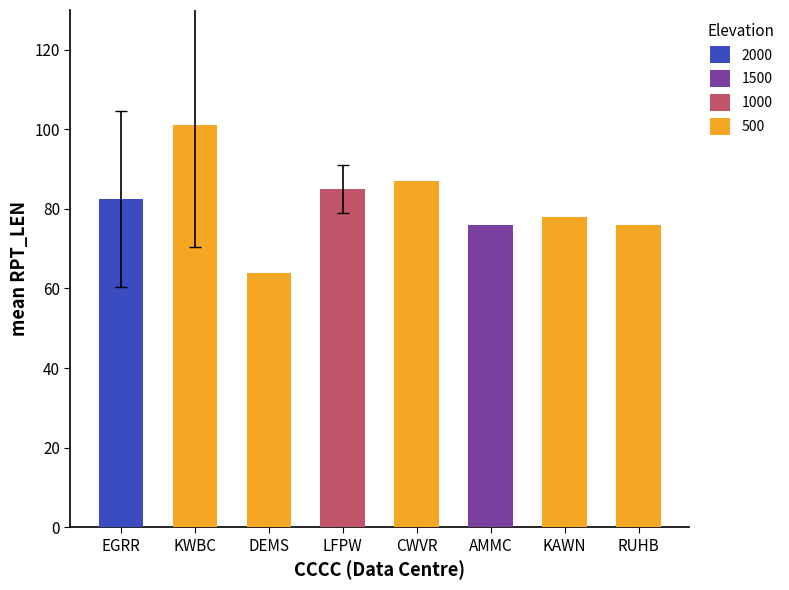

Are the bars horizontal?

No